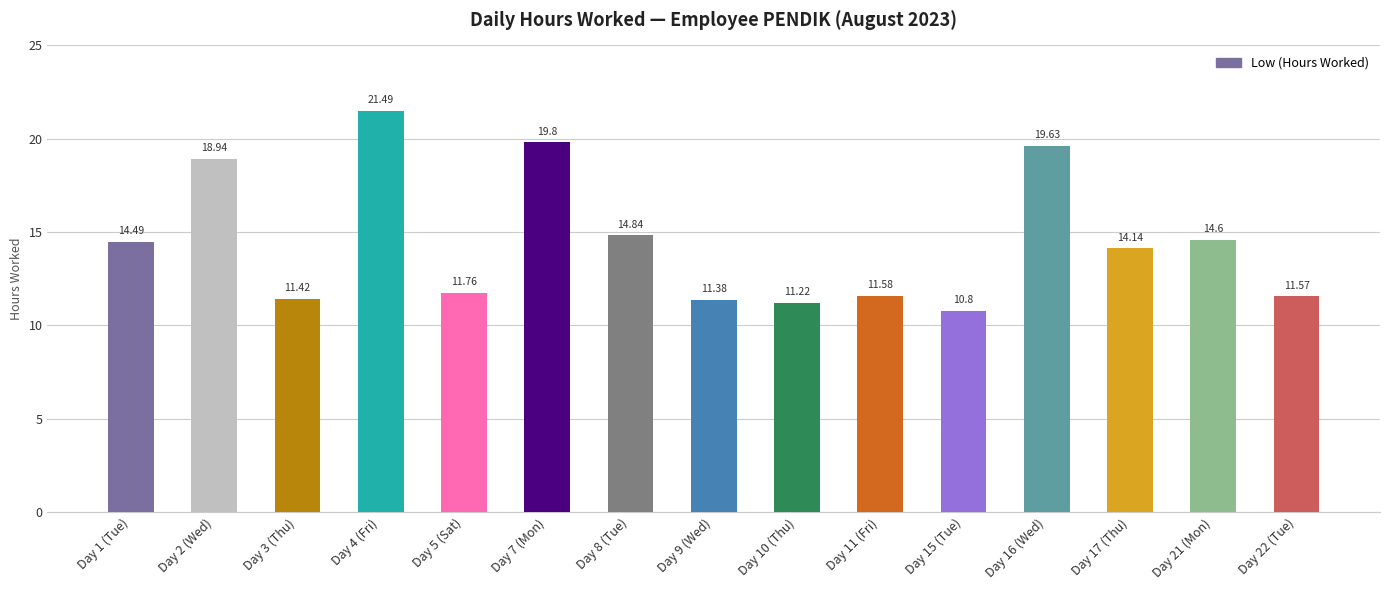

Reading right to left, extract all data points from this chart.

Day 22 (Tue)=11.6	Day 21 (Mon)=14.6	Day 17 (Thu)=14.1	Day 16 (Wed)=19.6	Day 15 (Tue)=10.8	Day 11 (Fri)=11.6	Day 10 (Thu)=11.2	Day 9 (Wed)=11.4	Day 8 (Tue)=14.8	Day 7 (Mon)=19.8	Day 5 (Sat)=11.8	Day 4 (Fri)=21.5	Day 3 (Thu)=11.4	Day 2 (Wed)=18.9	Day 1 (Tue)=14.5